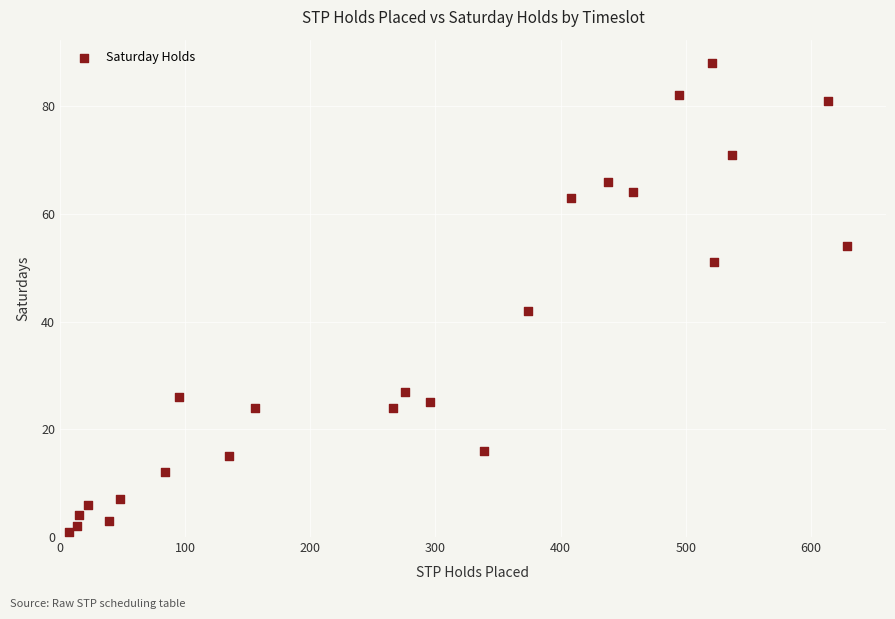

What Y value in the scatter plot is closest to 44?

42